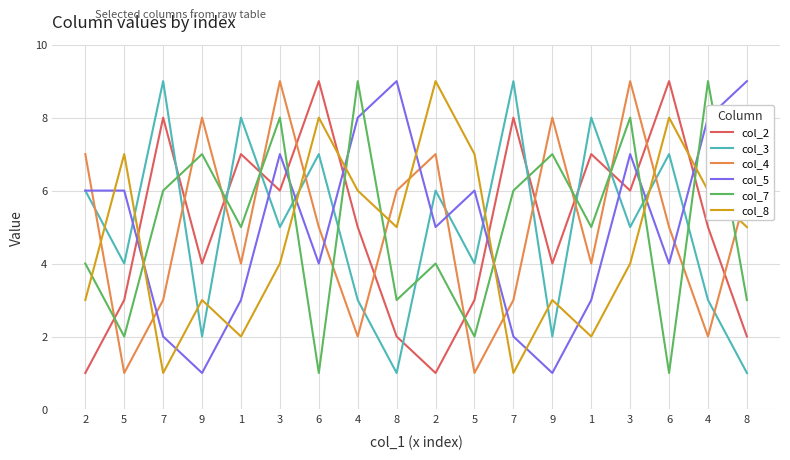

Read the col_2 value at 1.

7